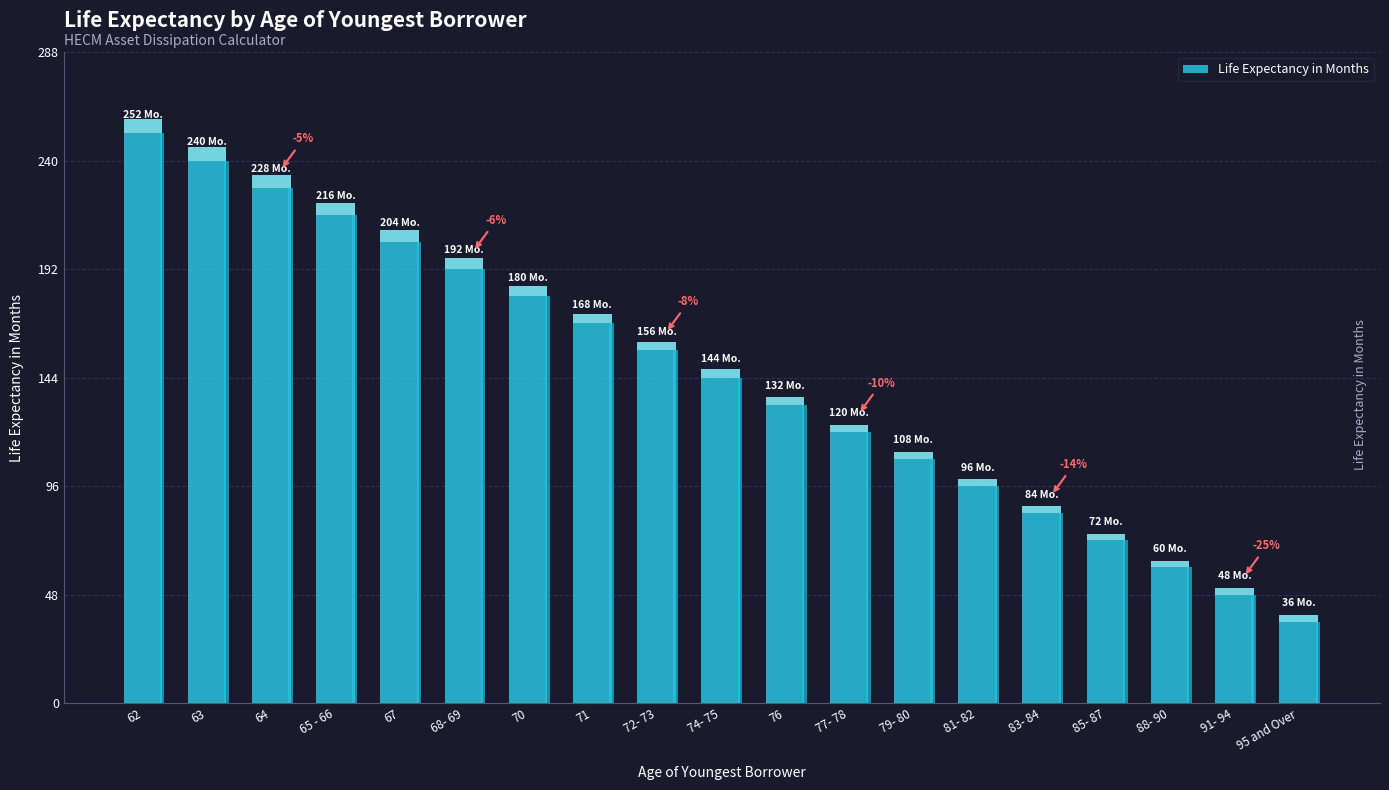

What is the value of the 1st bar from the left?

252